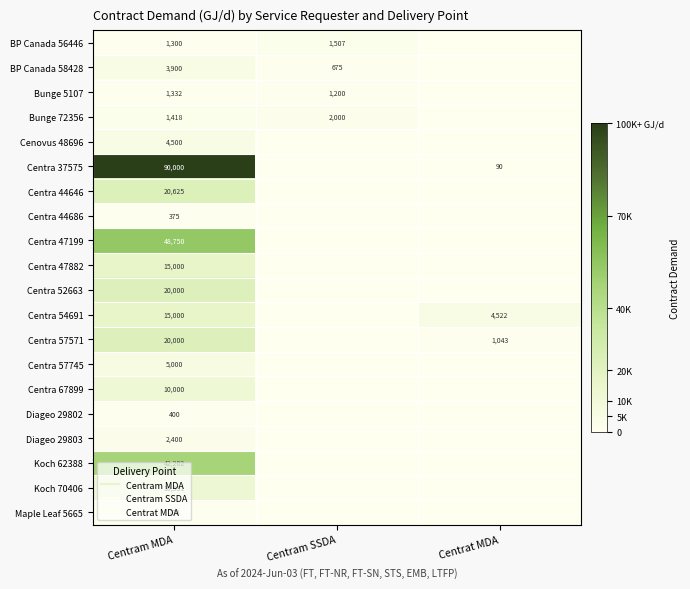

Where is Koch 70406 nearest to the value 0?

Centram SSDA